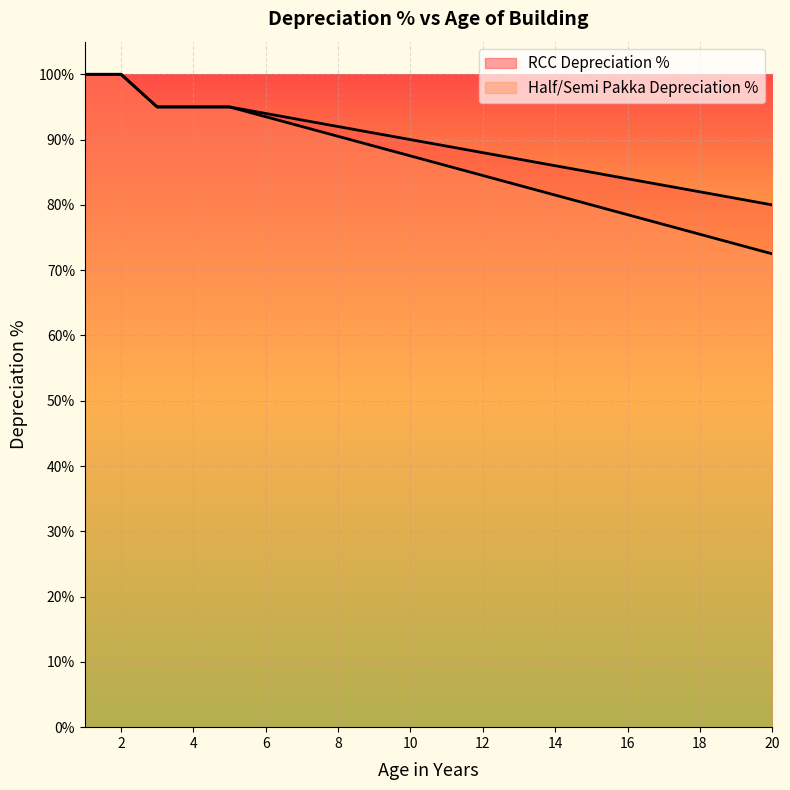

Is it true that Half/Semi Pakka Depreciation % equals 55.1 at 13?

False